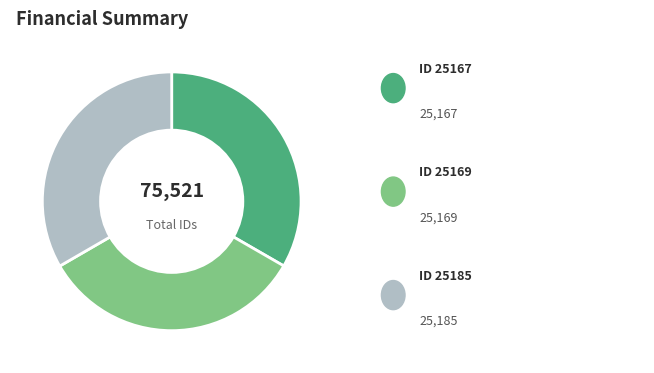

Is there any slice that represents more than half of the pie?

No